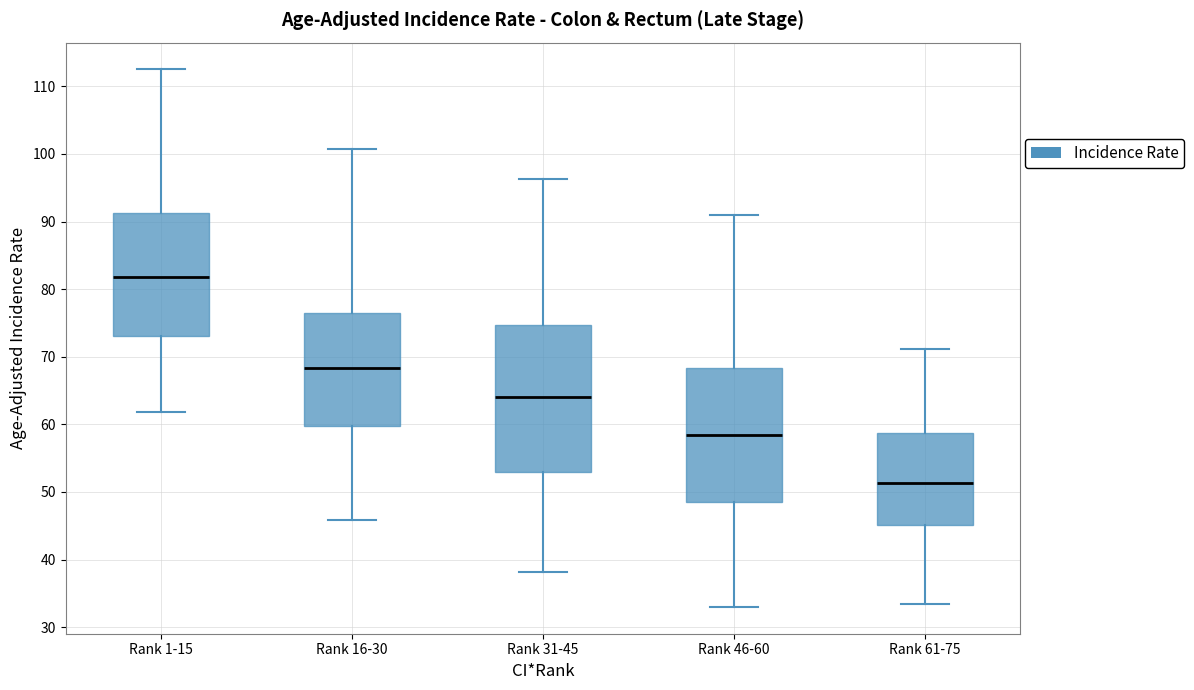

Which box is the tallest, from its lower edge to its upper edge?

Rank 31-45